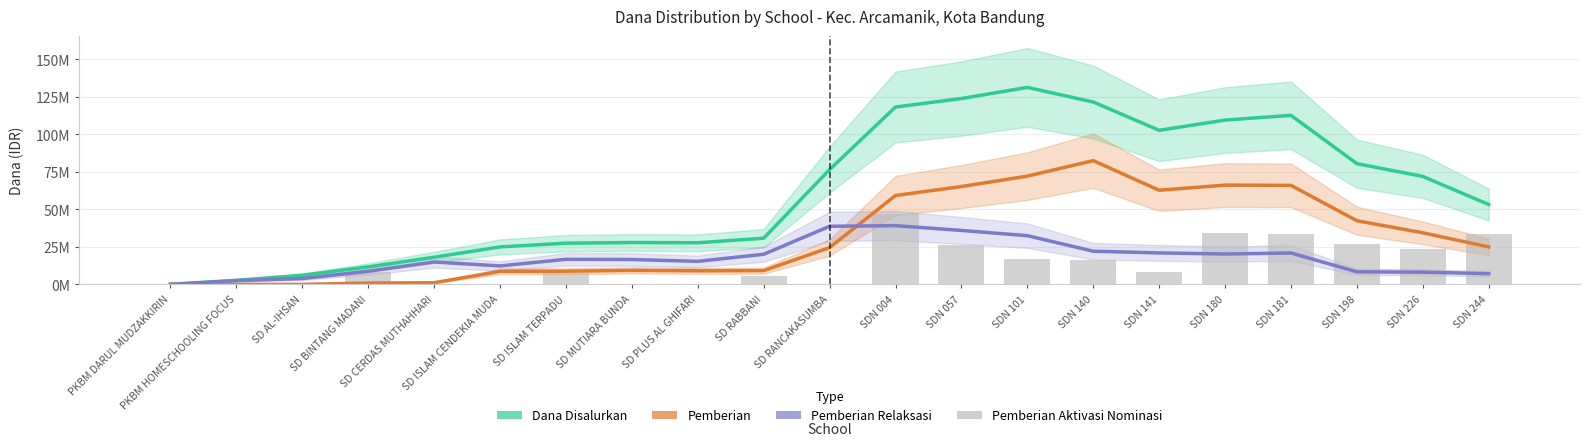

What value does the Dana Disalurkan series have at SD RANCAKASUMBA?

76.6